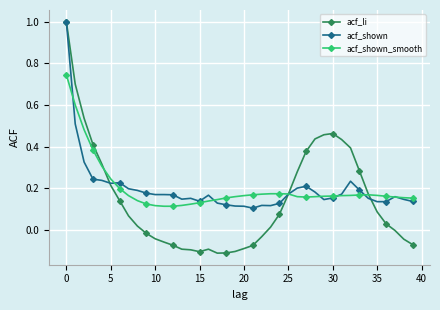

Which series has the widest spread of values?

acf_li